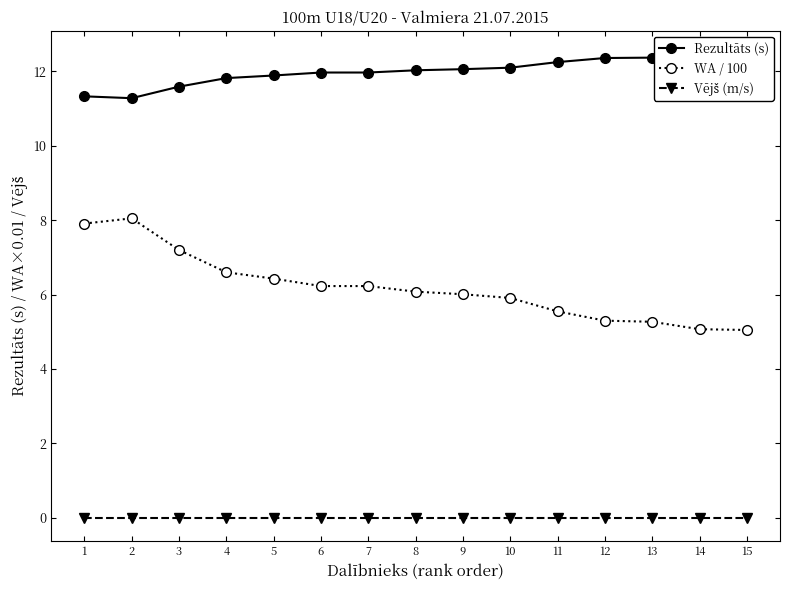

What is the difference between the maximum and minimum values in the WA / 100 series?

3.0